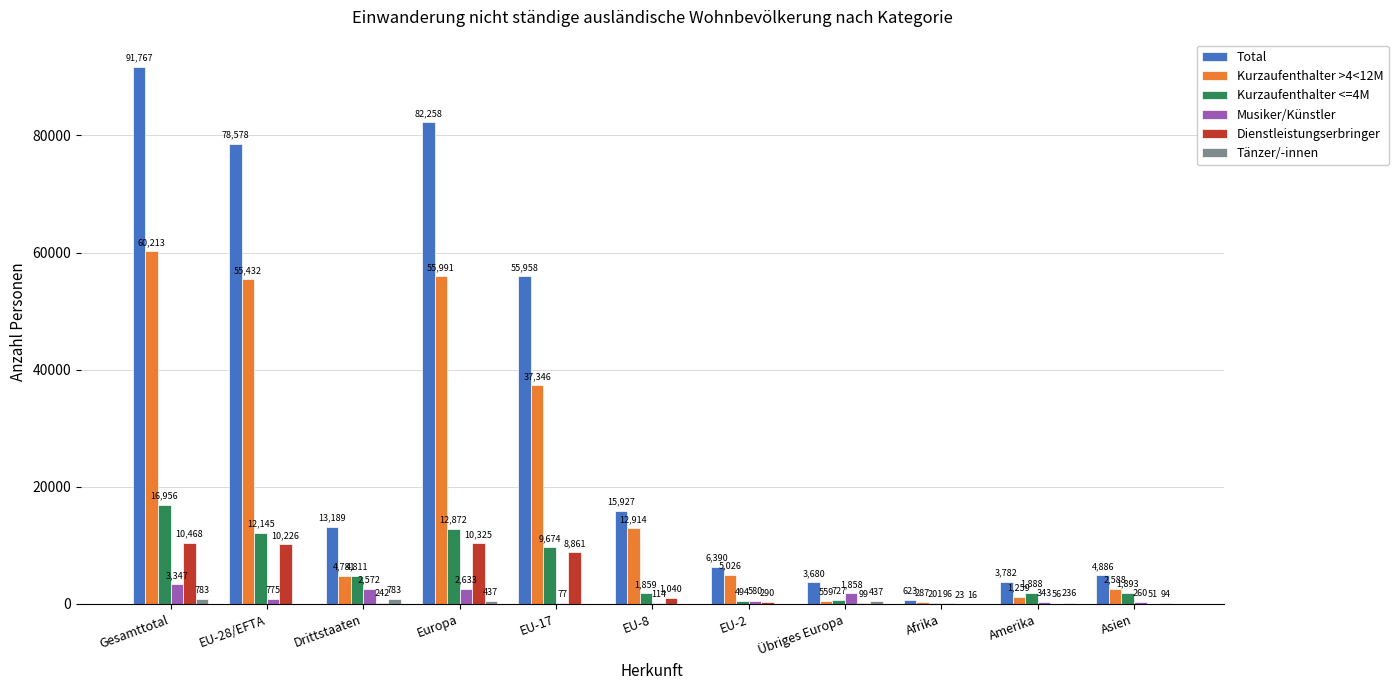

Which series has the largest total across all categories?

Total